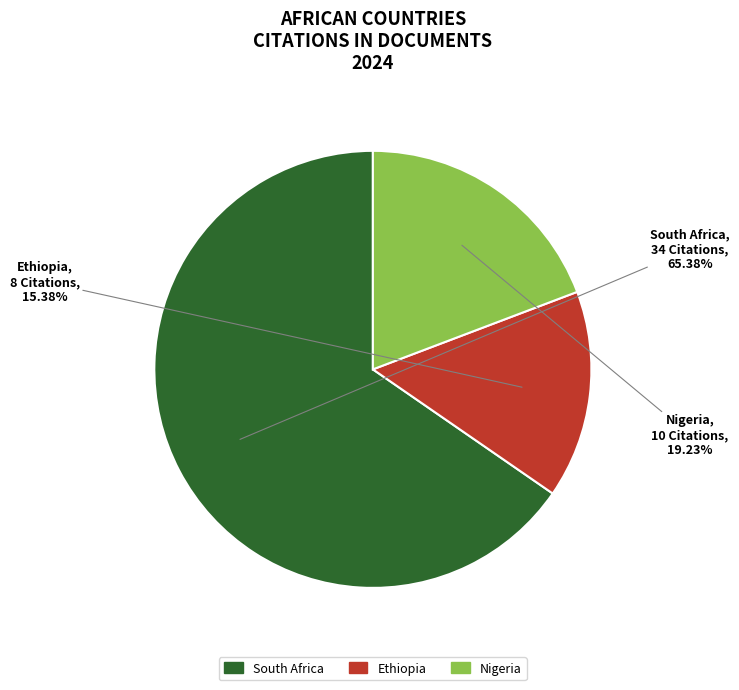

Rank the categories by value from lowest to highest.

Ethiopia, Nigeria, South Africa